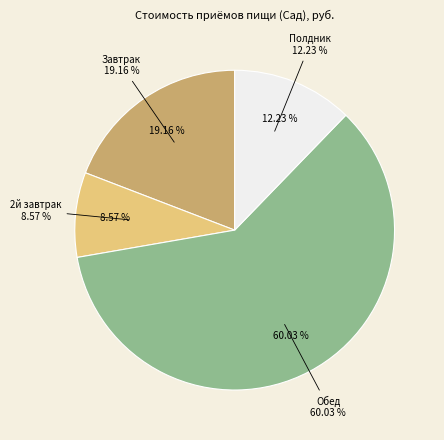

To the nearest percent, what portion does 2й завтрак represent?

9%